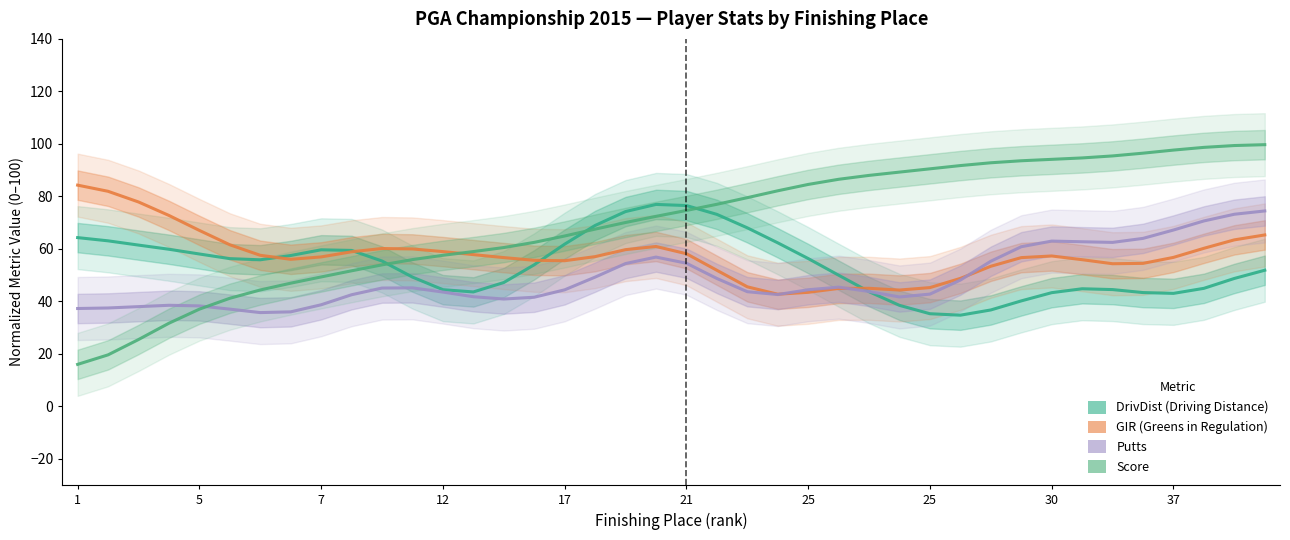

Is it true that DrivDist equals 18.4 at 25?

False